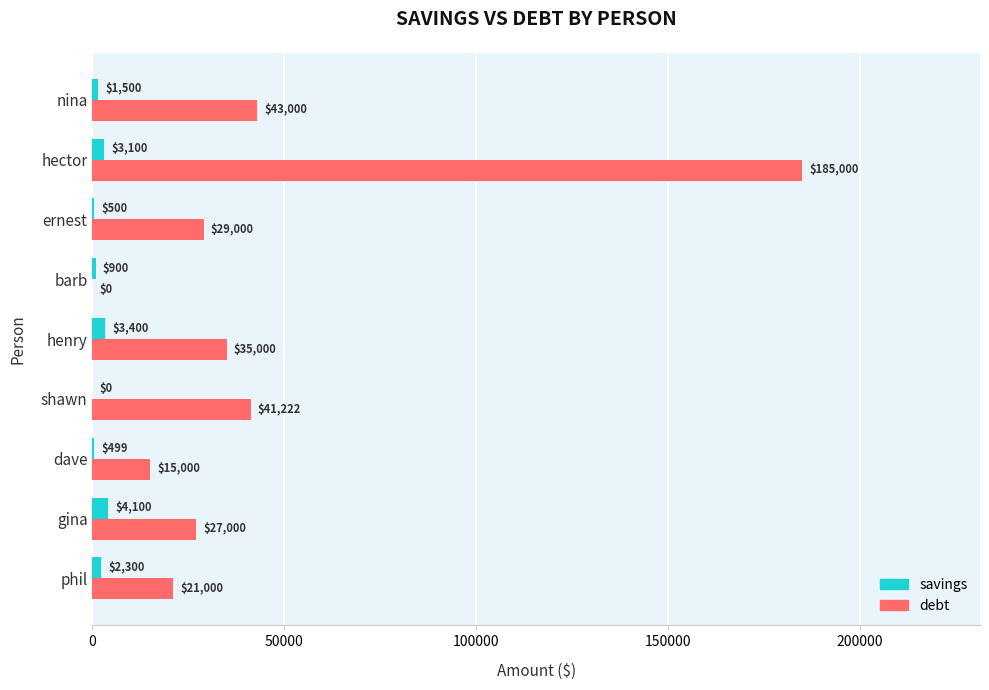

Which series has the largest total across all categories?

debt